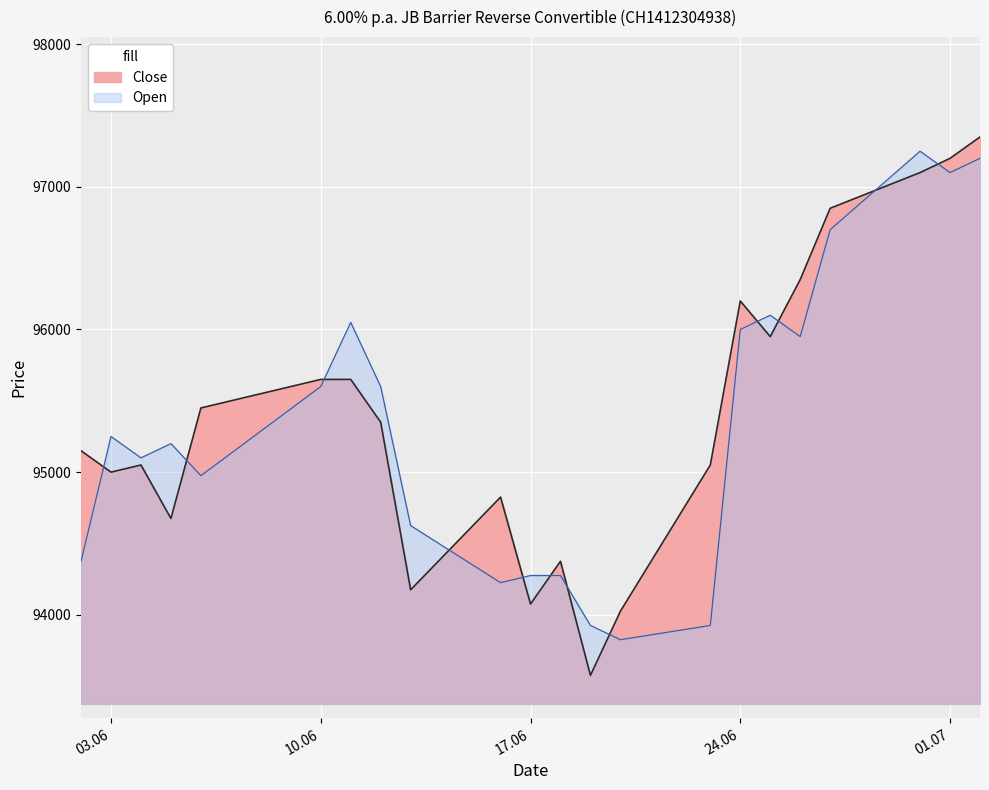

At which category does Open reach its first local valley?

04.06.2025